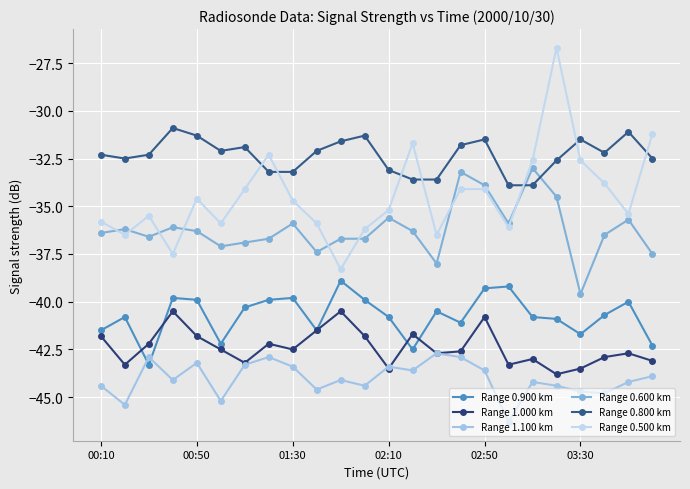

True or false: Range 0.900 km and Range 0.500 km cross at least once.

False